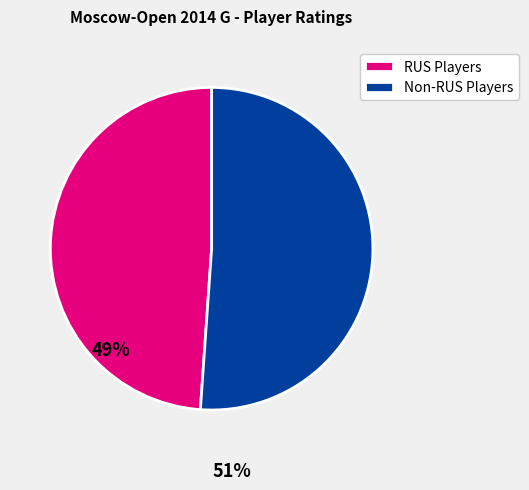

Combined, do Non-RUS Players and RUS Players account for over 50%?

Yes